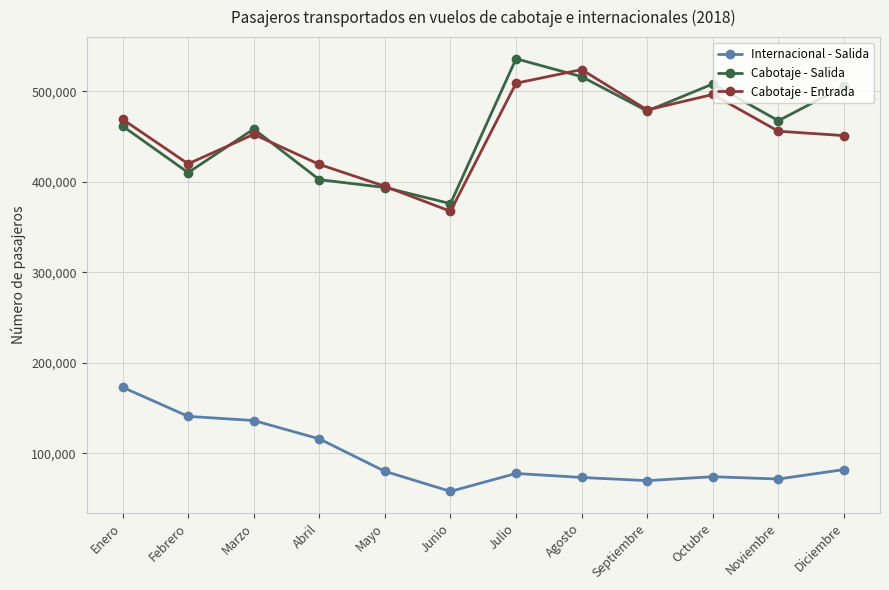

What are all the series names shown in the legend?

Internacional - Salida, Cabotaje - Salida, Cabotaje - Entrada